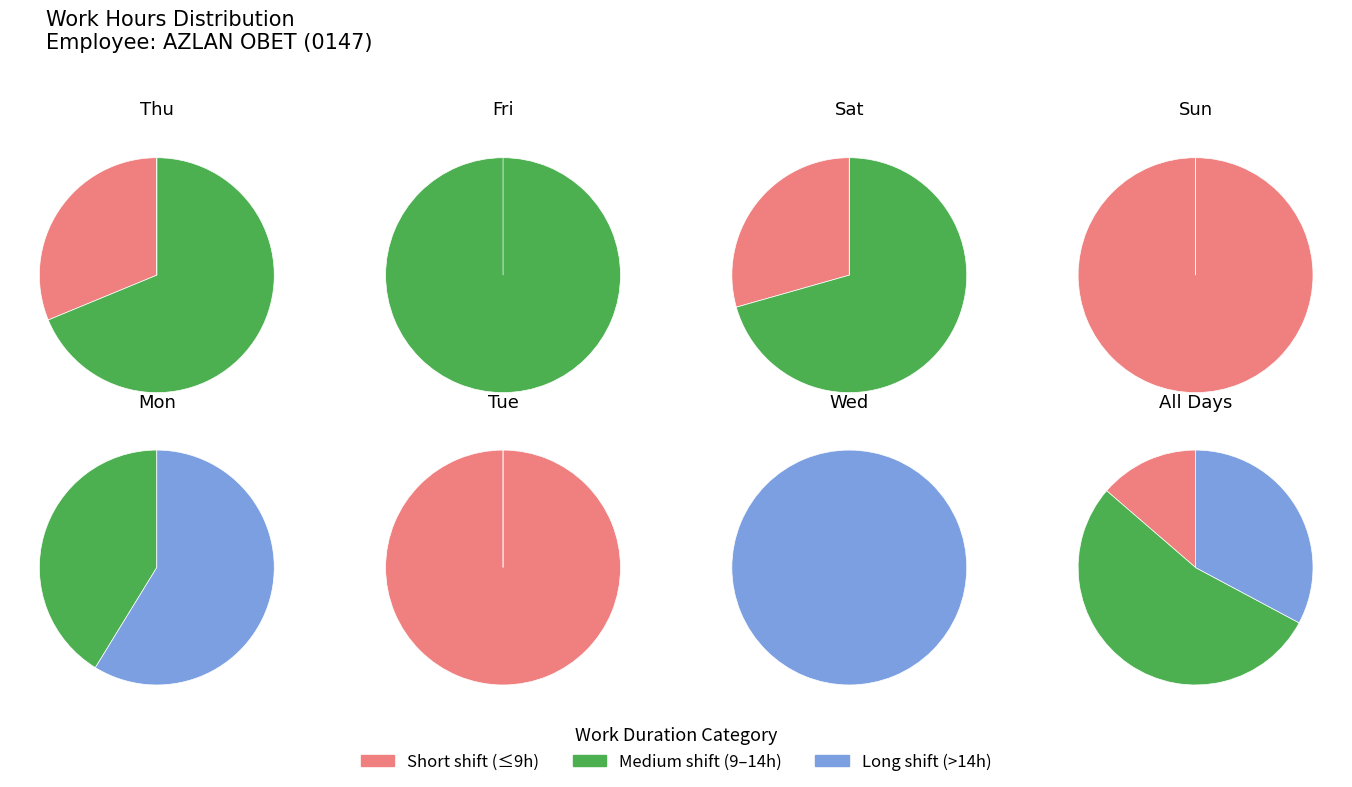

Count the number of slices in the pie.

13